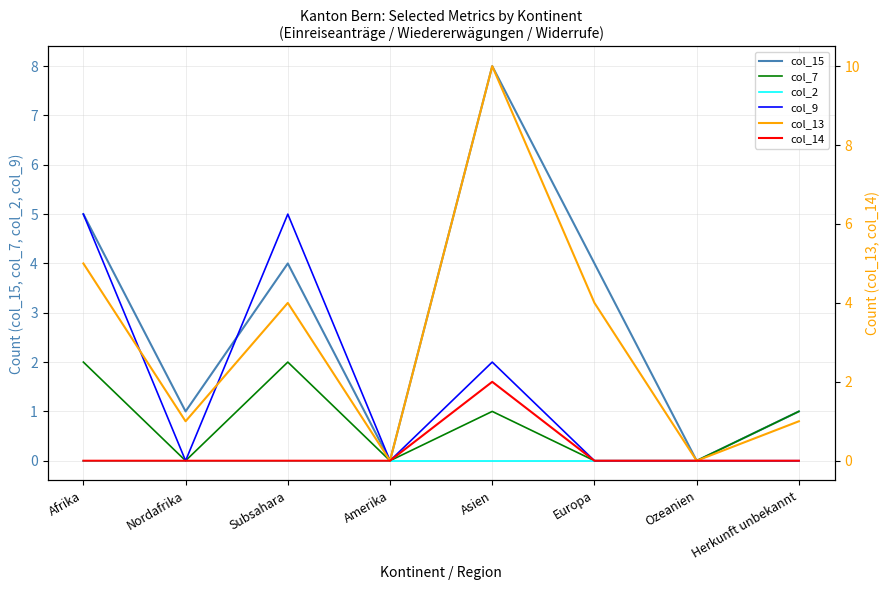

What are all the series names shown in the legend?

col_15, col_7, col_2, col_9, col_13, col_14